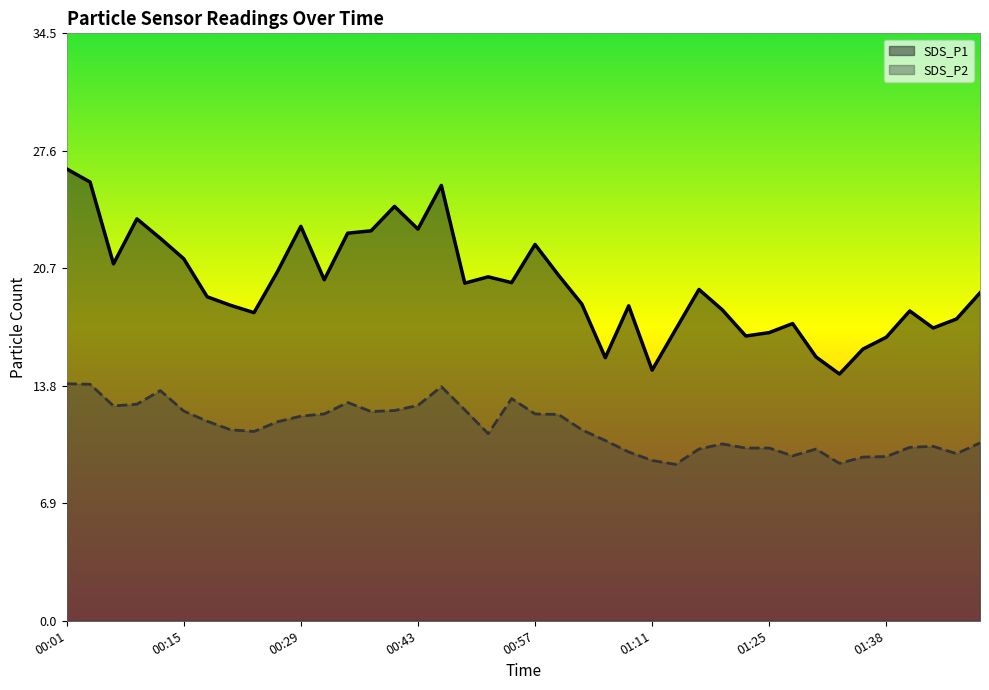

List the series in order of their overall mean, highest first.

SDS_P1, SDS_P2